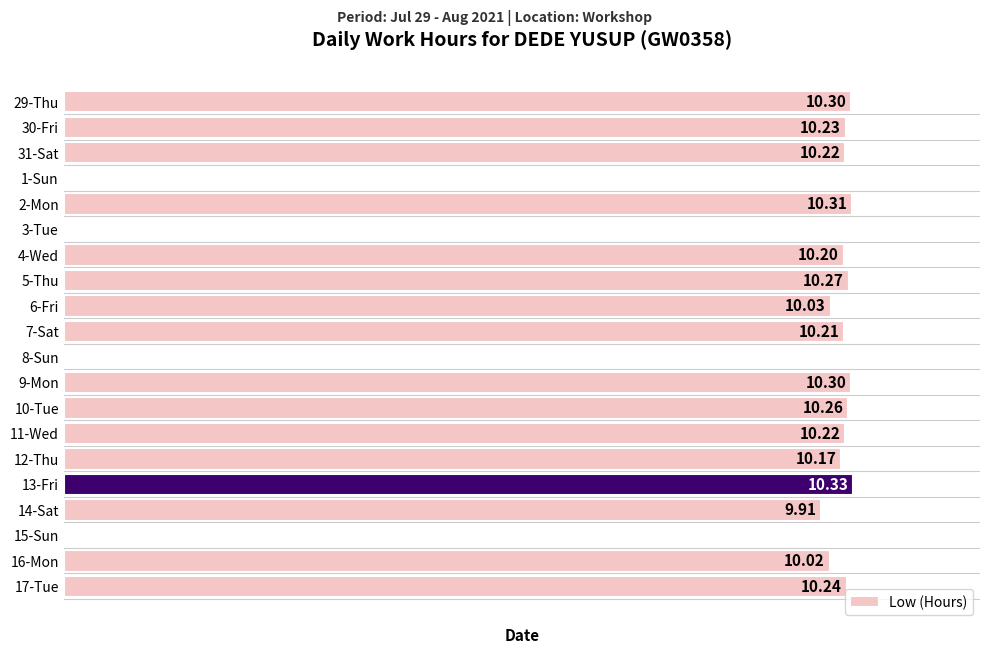

Which has a higher value, 5-Thu or 6-Fri?

5-Thu